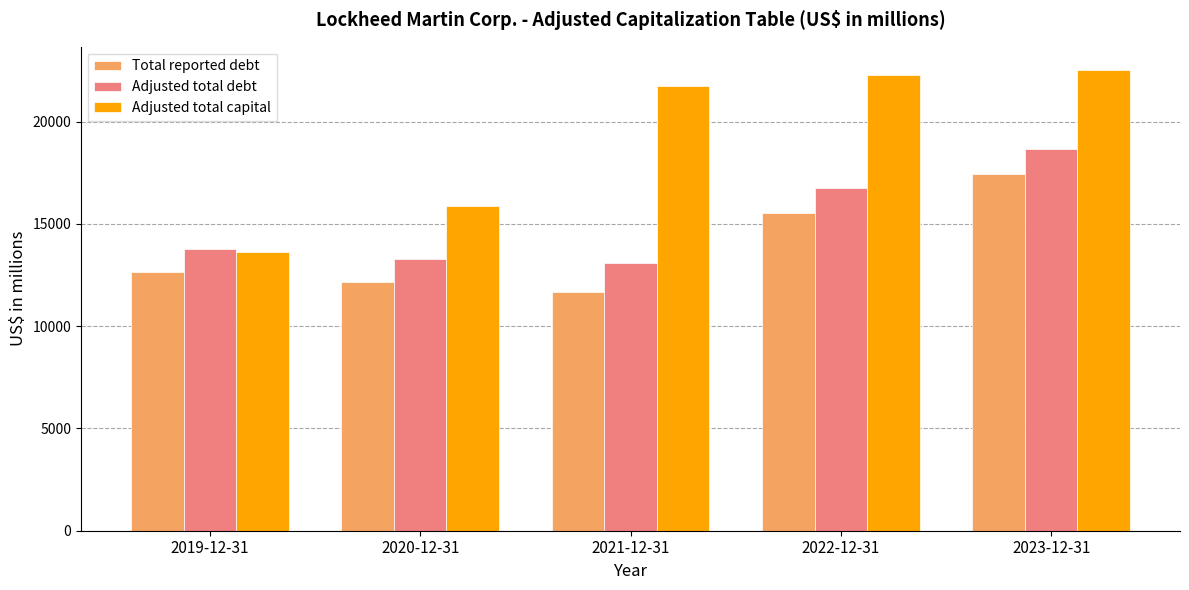

What position from the left is 2022-12-31?

4